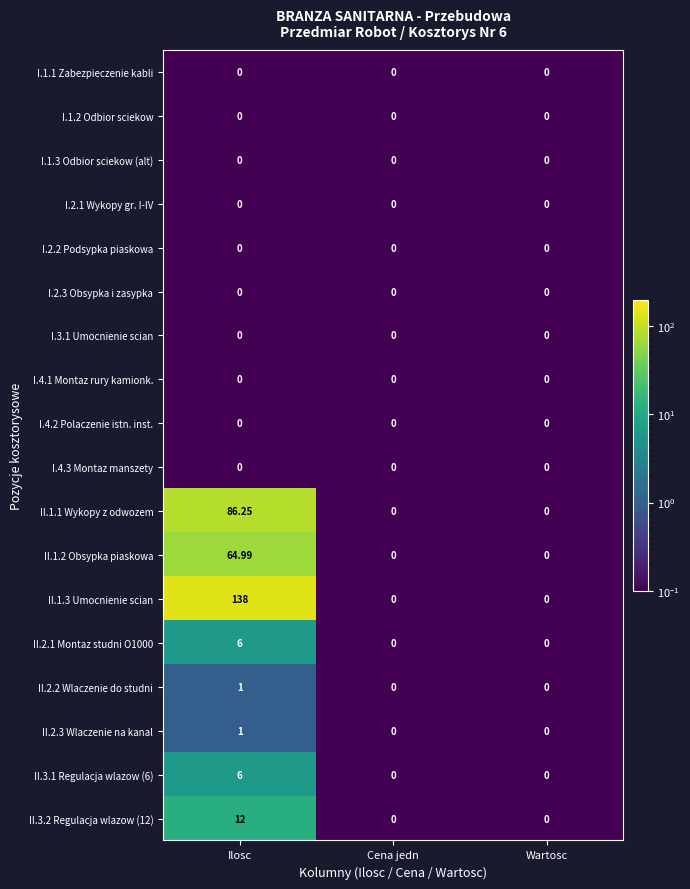

How many distinct data groups are displayed?

18